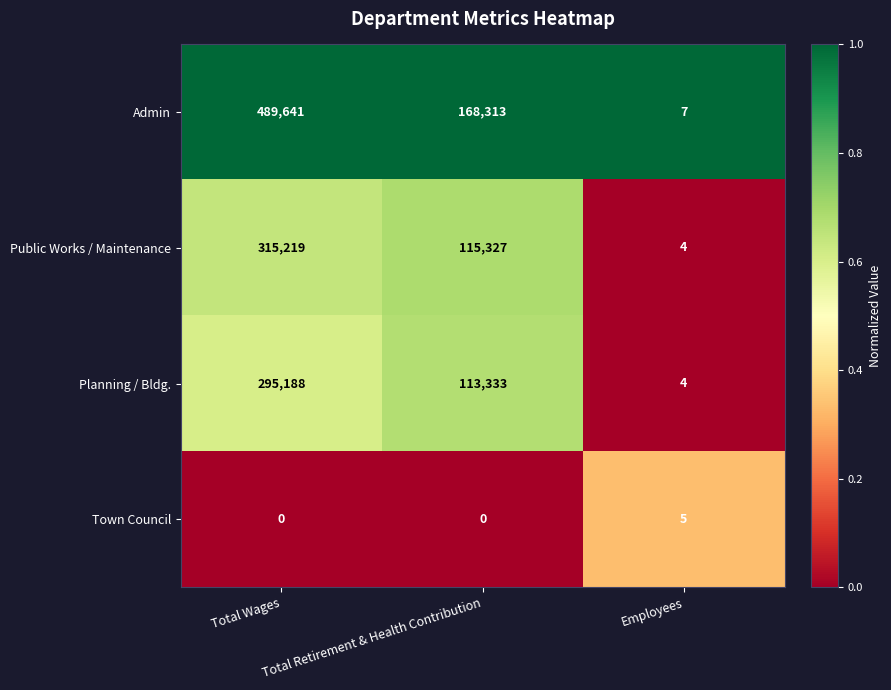

Count the Public Works / Maintenance values in the range 4 to 315219.

3